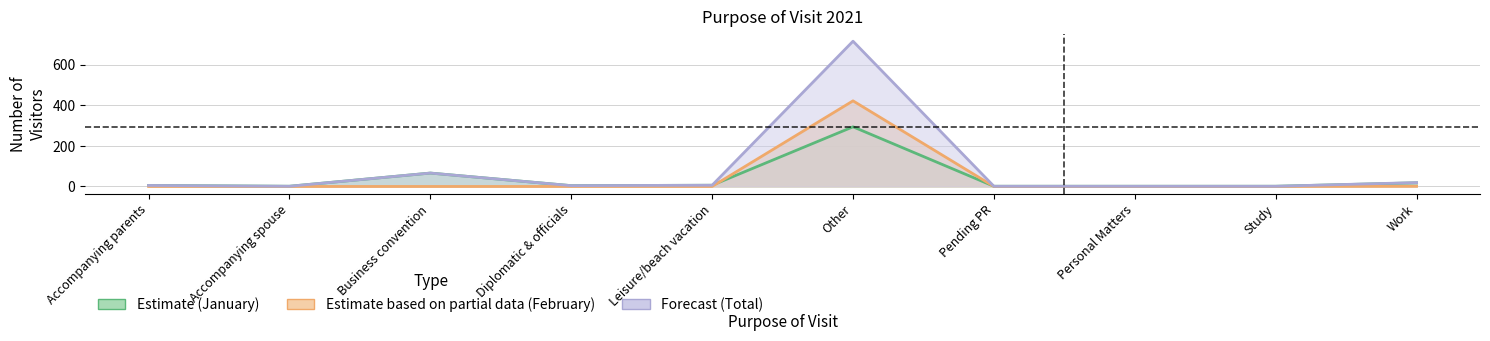

What is the minimum value for JANUARY?

1